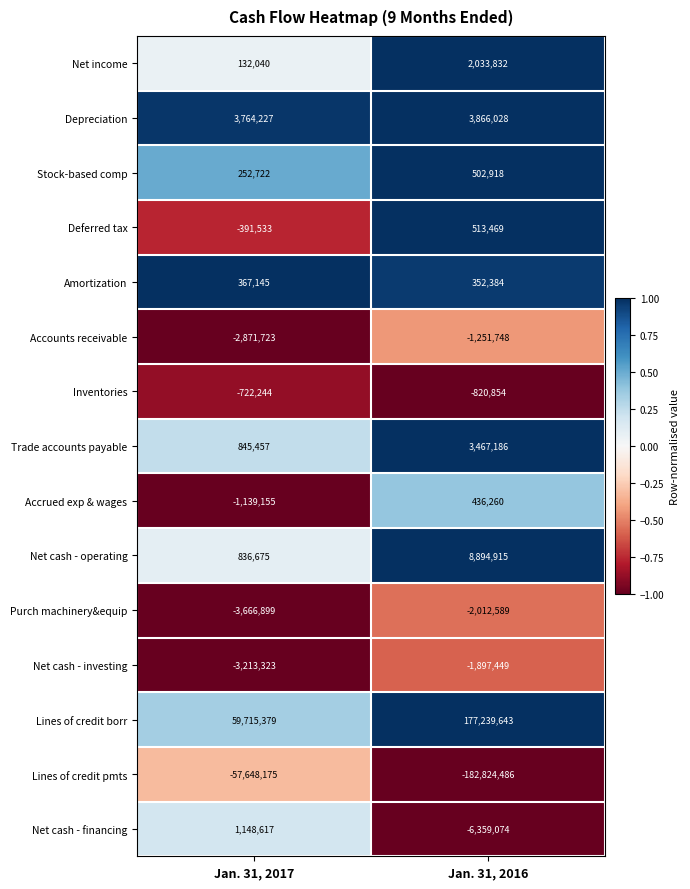

Which series has the largest total across all categories?

Lines of credit borr